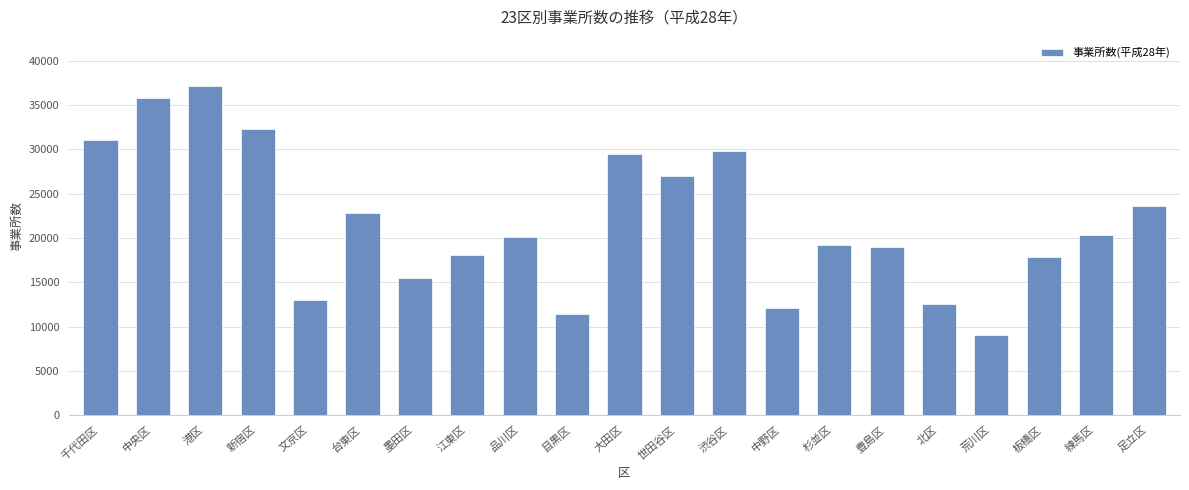

How many data points are less than 20123?

10